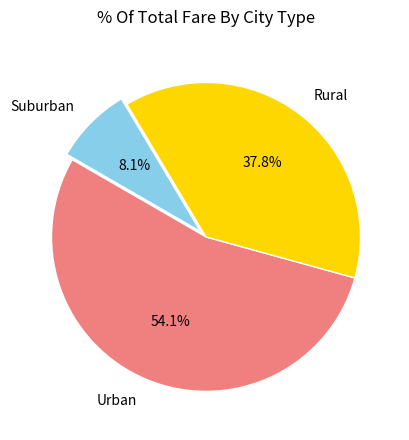

What percentage do Urban and Rural together represent?

91.9%